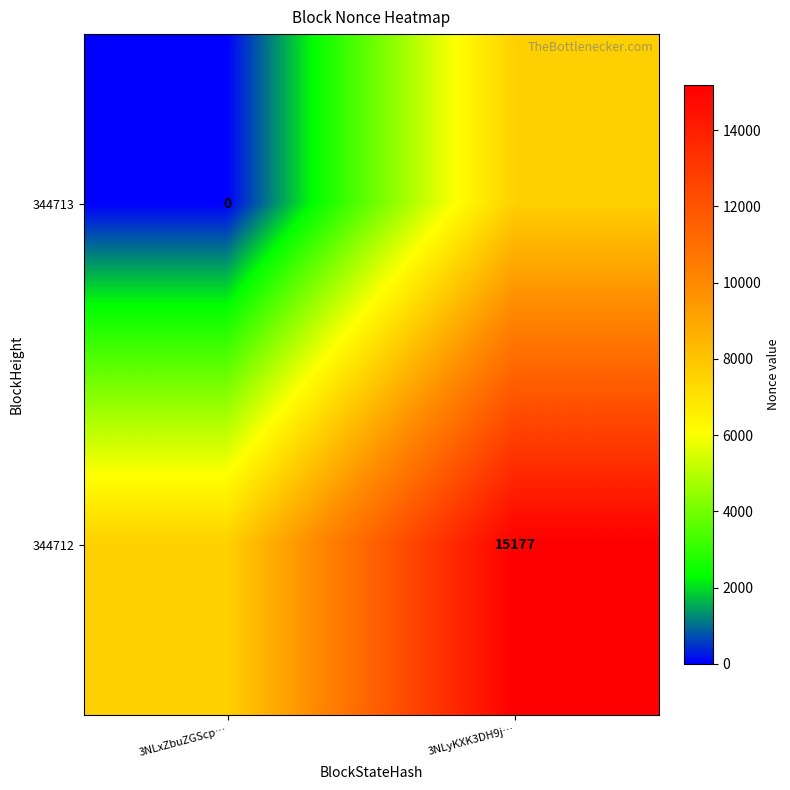

Is it true that 344712 equals 6844.4 at 3NLyKXK3DH9j…?

False